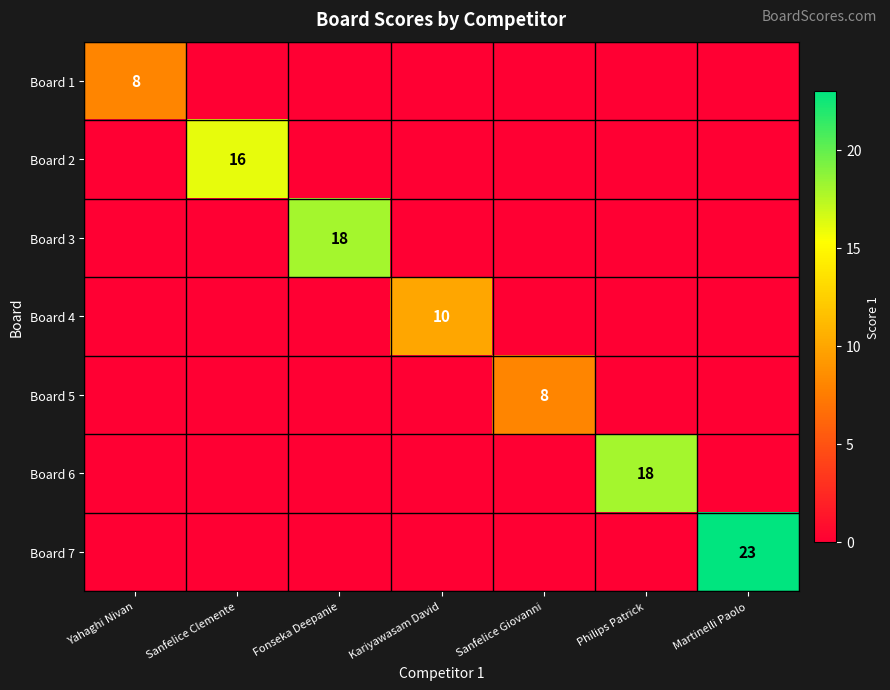

Is the value of Board 3 at Yahaghi Nivan greater than the value of Board 5 at Sanfelice Giovanni?

No